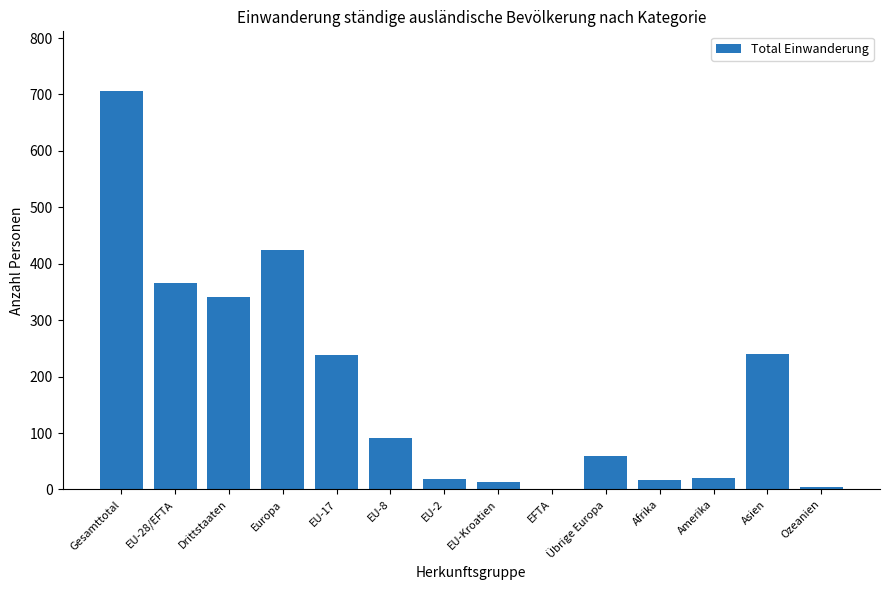

What is the difference between the values at EU-8 and Amerika?

71